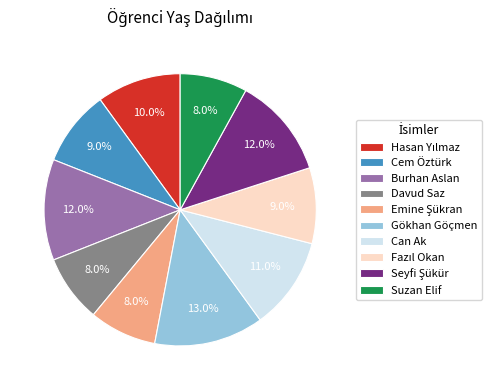

What percentage is NOT represented by Cem Öztürk?

91.0%